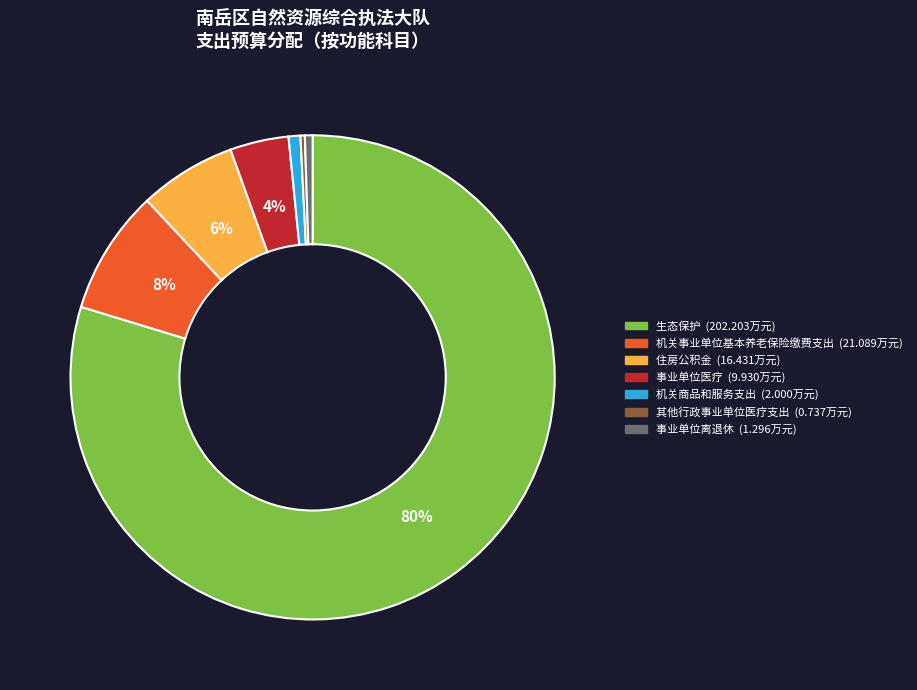

How many slices are in this pie chart?

7